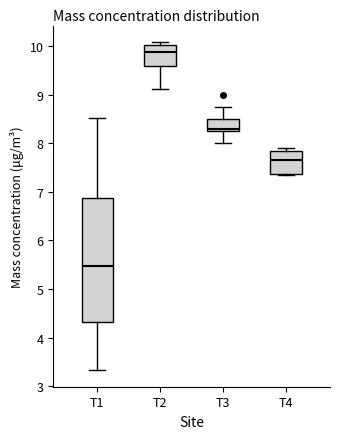

Reading left to right, transcribe this box plot: for each box, give where its median line is, the range the box spans, and where its two whiskers end, as read against the y-axis. The values are not printed on the chart, so give them approximately, as read against the axis.

T1: median 5.5, box 4.3 to 6.9, whiskers 3.3 to 8.5
T2: median 9.9, box 9.6 to 10.0, whiskers 9.1 to 10.1
T3: median 8.3, box 8.2 to 8.5, whiskers 8.0 to 8.8
T4: median 7.6, box 7.4 to 7.8, whiskers 7.3 to 7.9